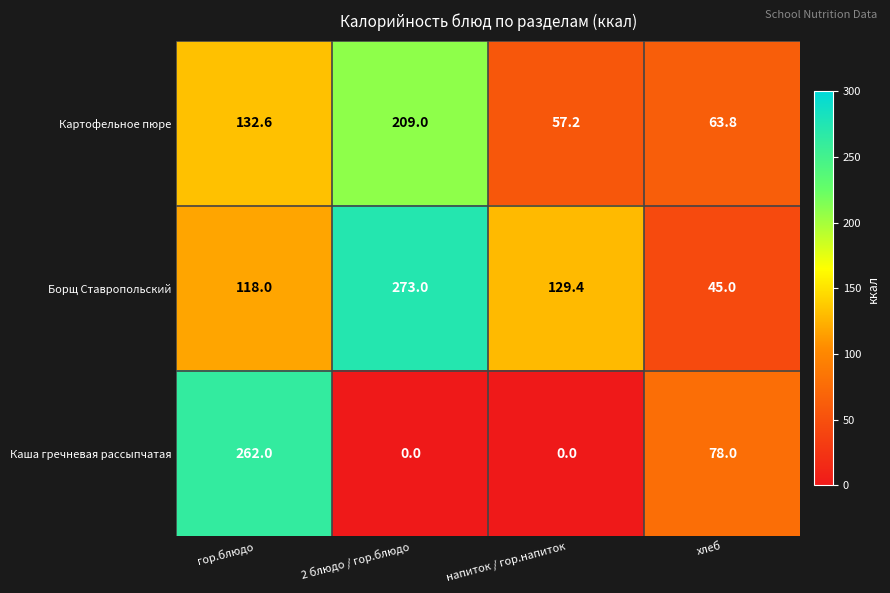

Rank the series by their average value, from lowest to highest.

Каша гречневая рассыпчатая, Картофельное пюре, Борщ Ставропольский